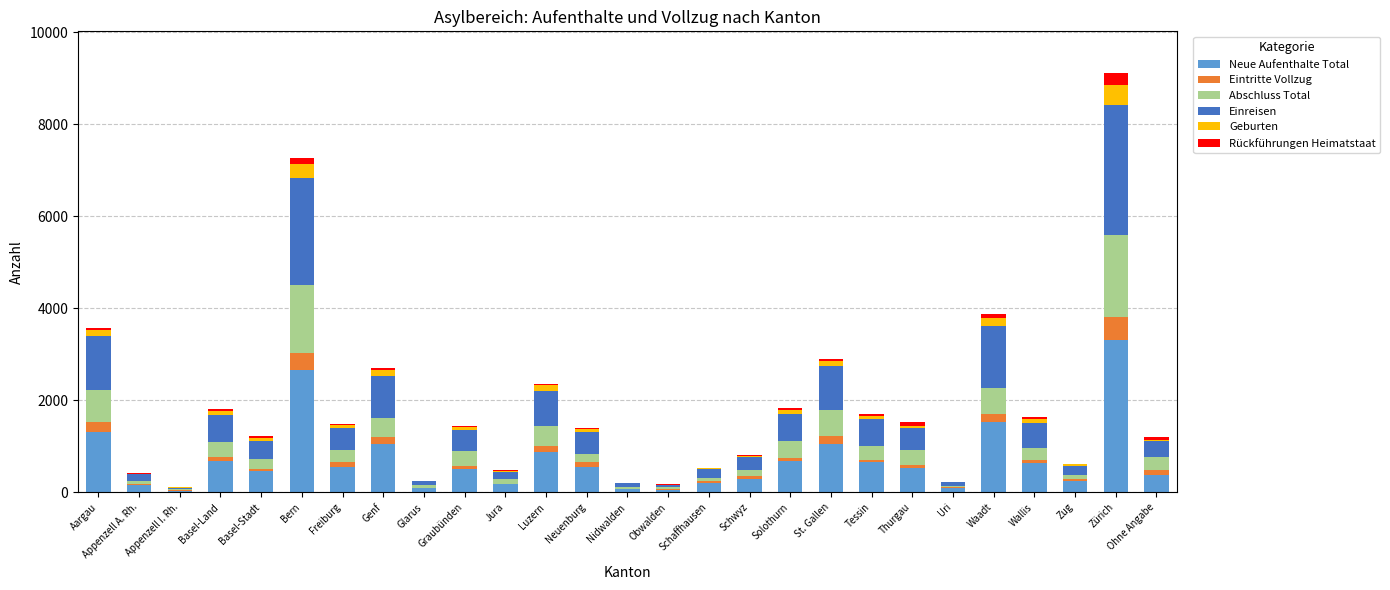

At which category is the sum across all series the highest?

Zürich